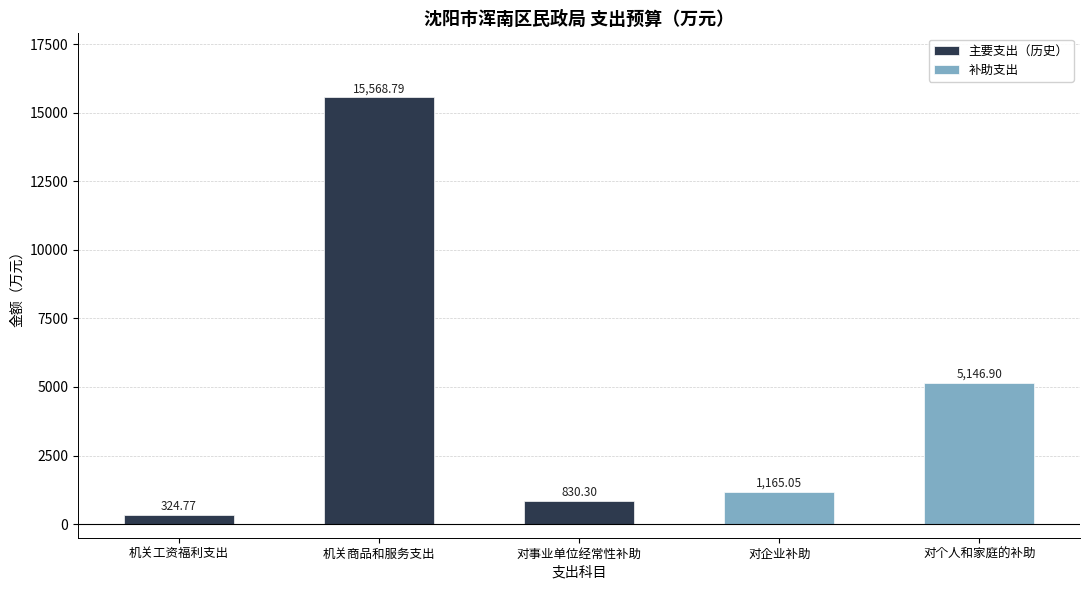

What is the ratio of the value at 机关商品和服务支出 to the value at 对个人和家庭的补助?

3.0